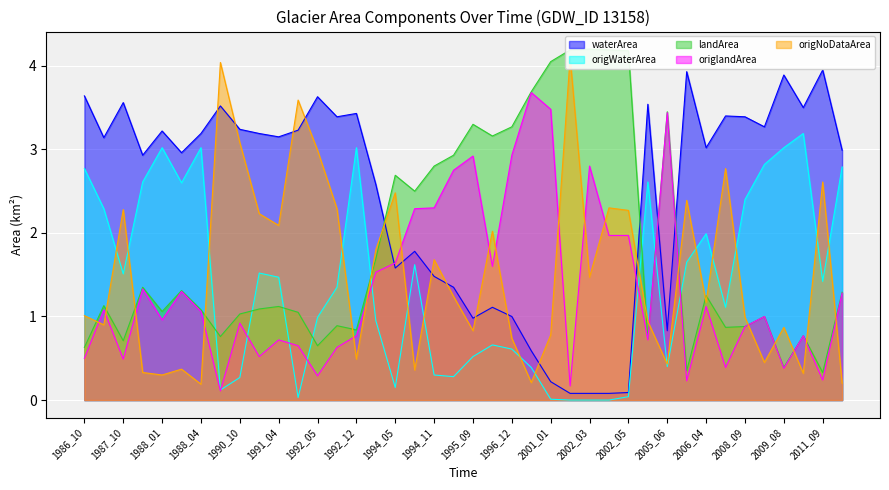

What is the value of the waterArea point at the 36th from the left?

3.3